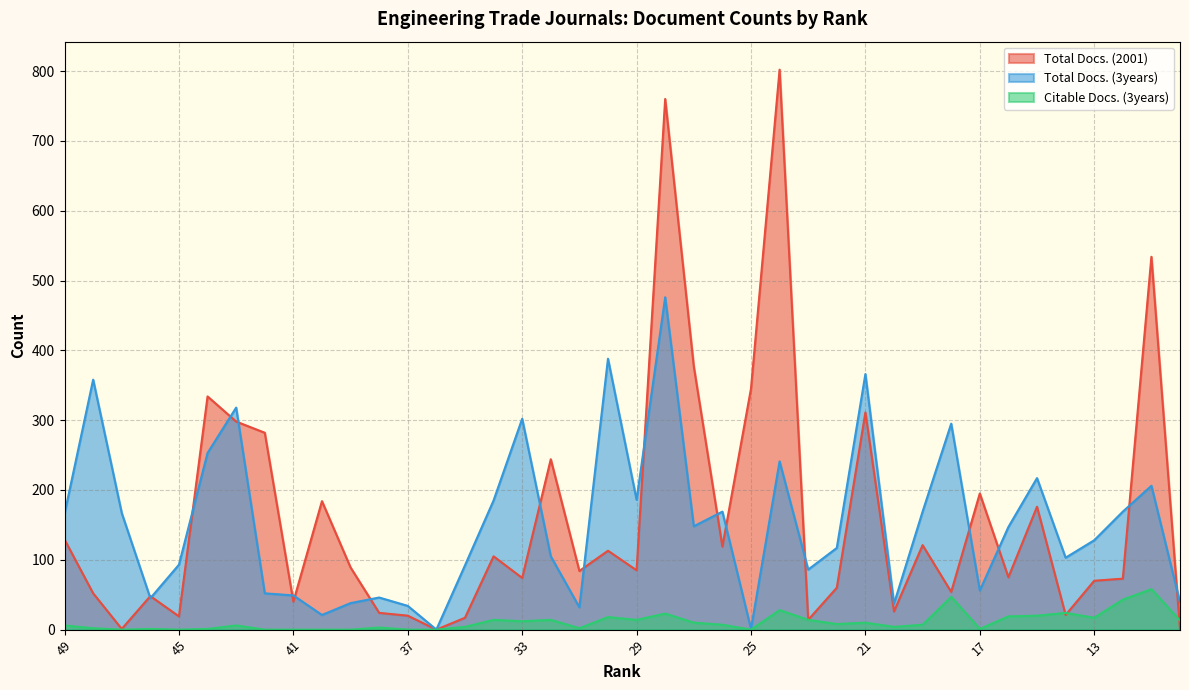

Rank the series by their maximum value, from lowest to highest.

Citable Docs. (3years), Total Docs. (3years), Total Docs. (2001)